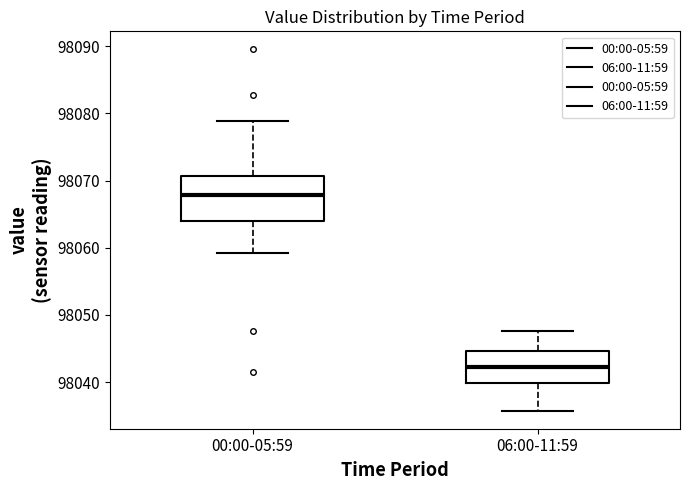

Which box has the highest median line?

00:00-05:59